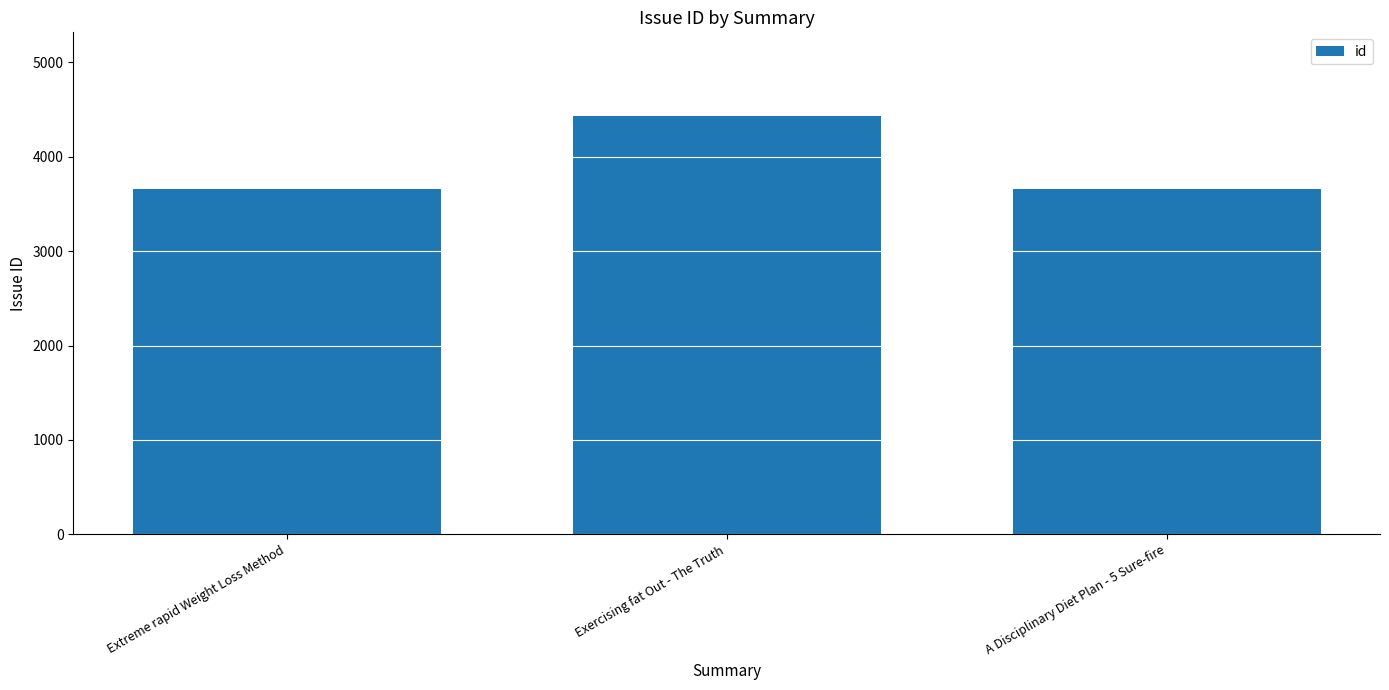

How many categories are shown in the chart?

3